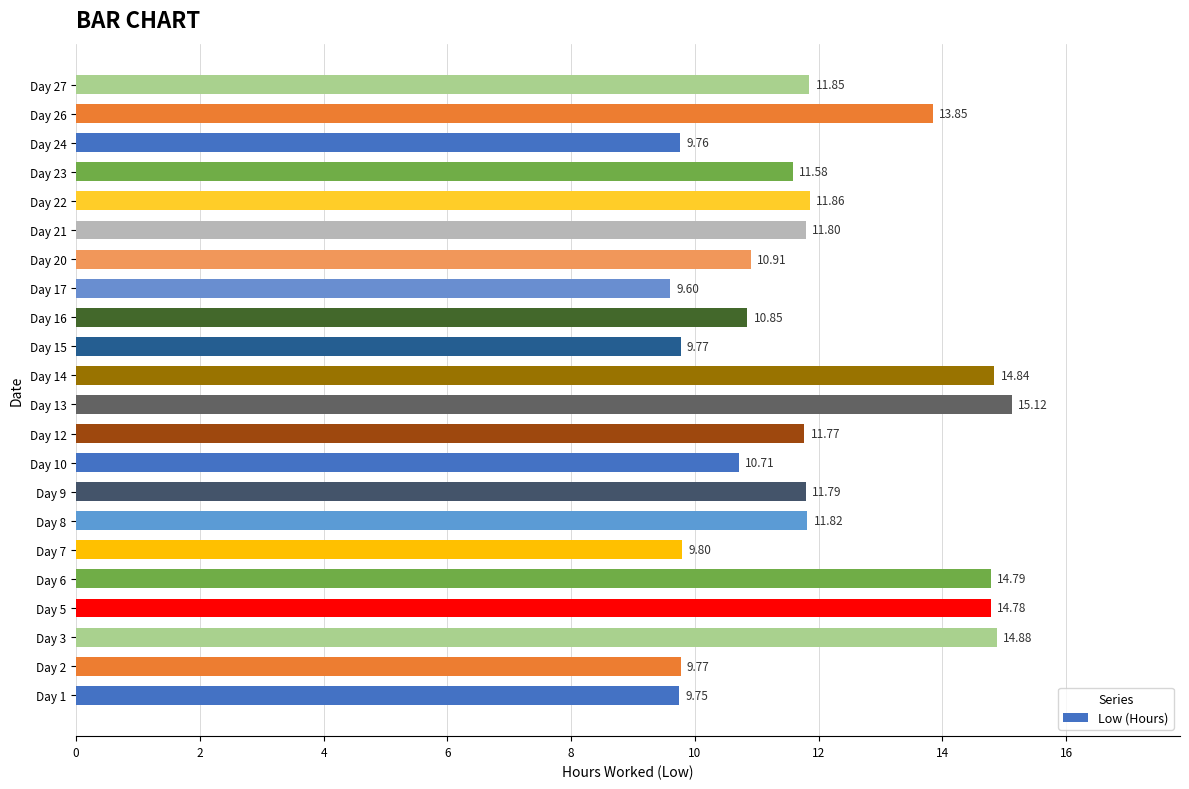

At which label is the value closest to 12?

Day 22